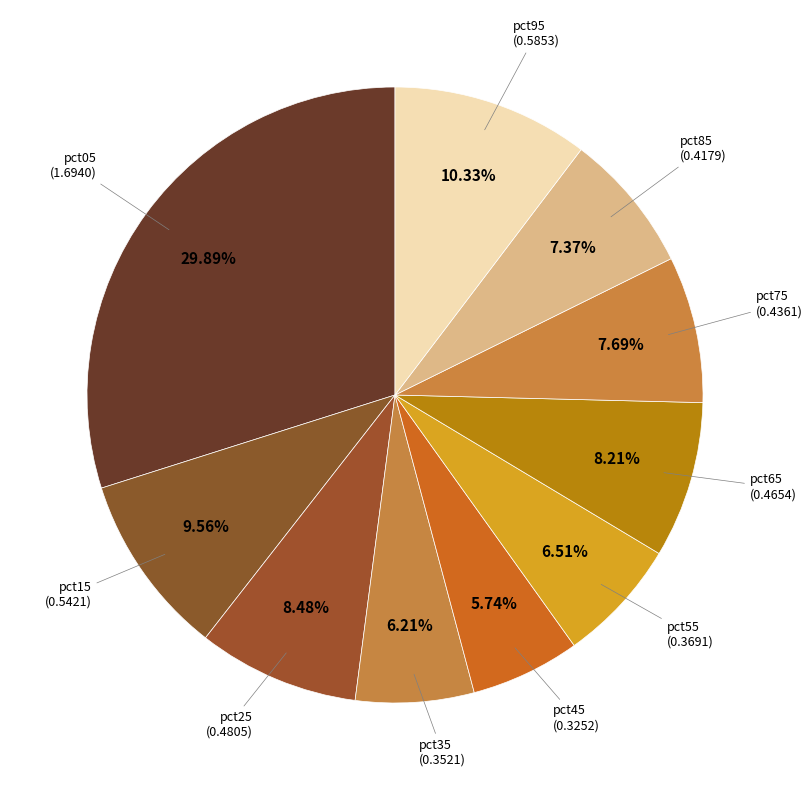

To the nearest percent, what is the combined percentage of pct75 and pct65?

16%